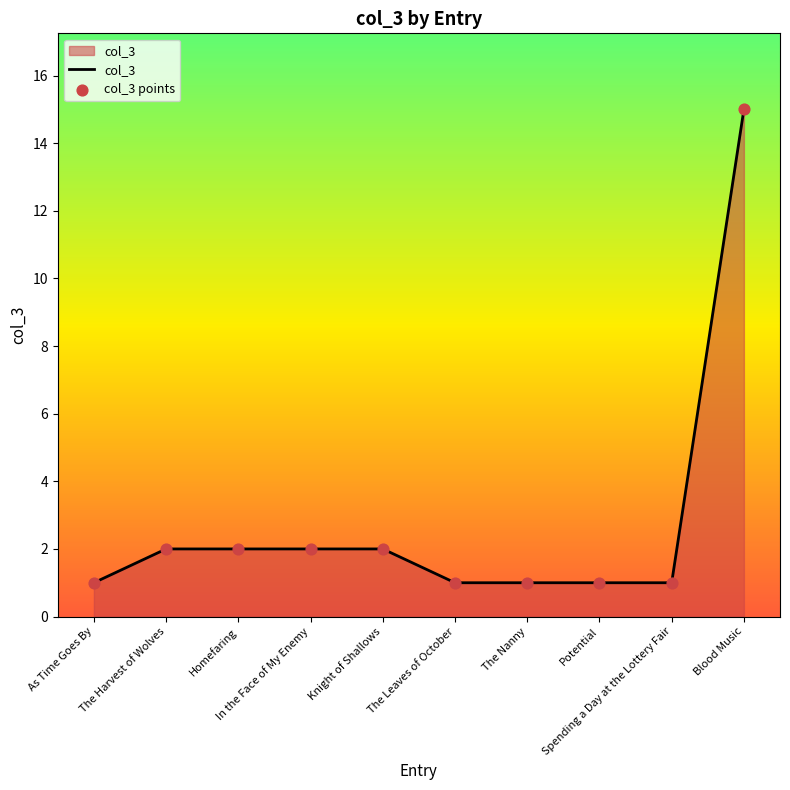

What is the difference between the maximum and minimum values?

14